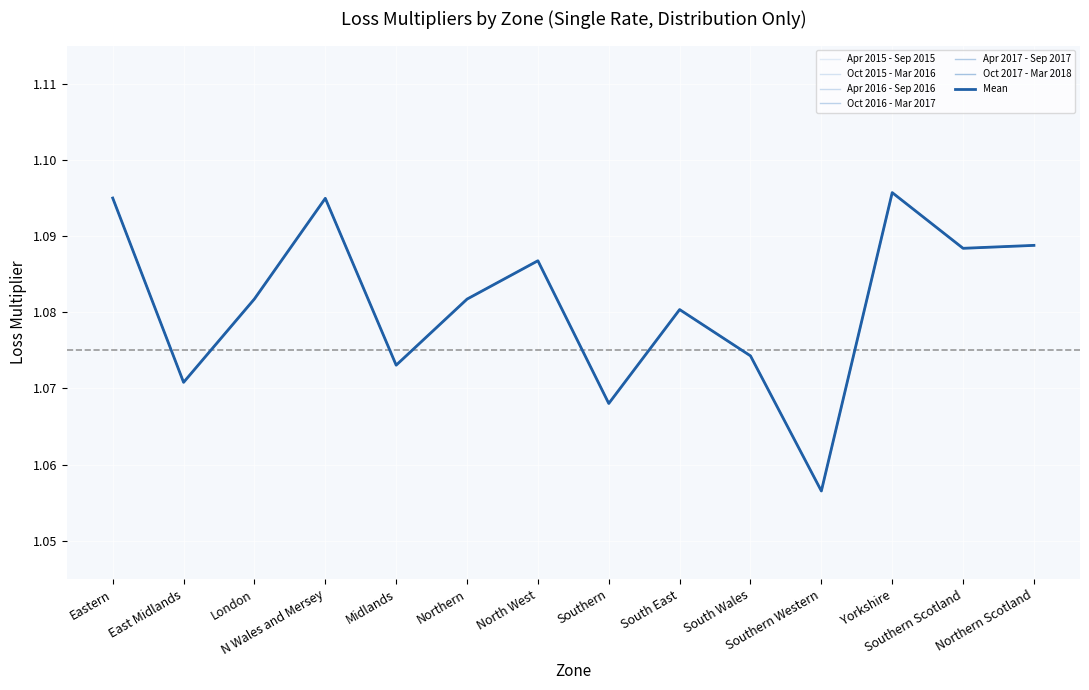

What value does the Oct 2017 - Mar 2018 series have at N Wales and Mersey?

1.1